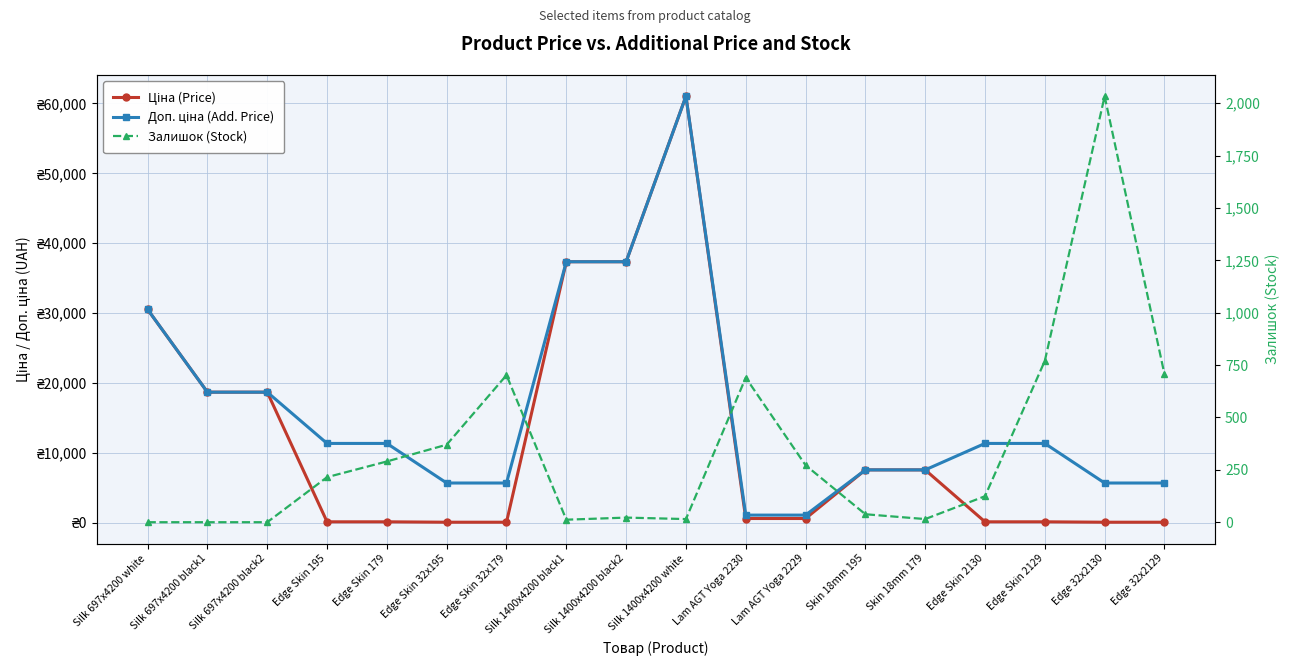

What is the highest value of the Доп. ціна (Add. Price) series?

61024.7